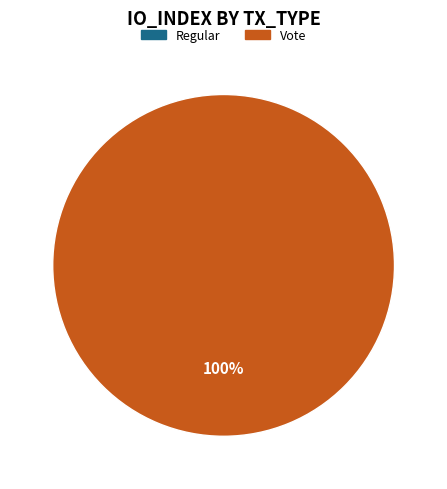

How many segments does this pie chart have?

2